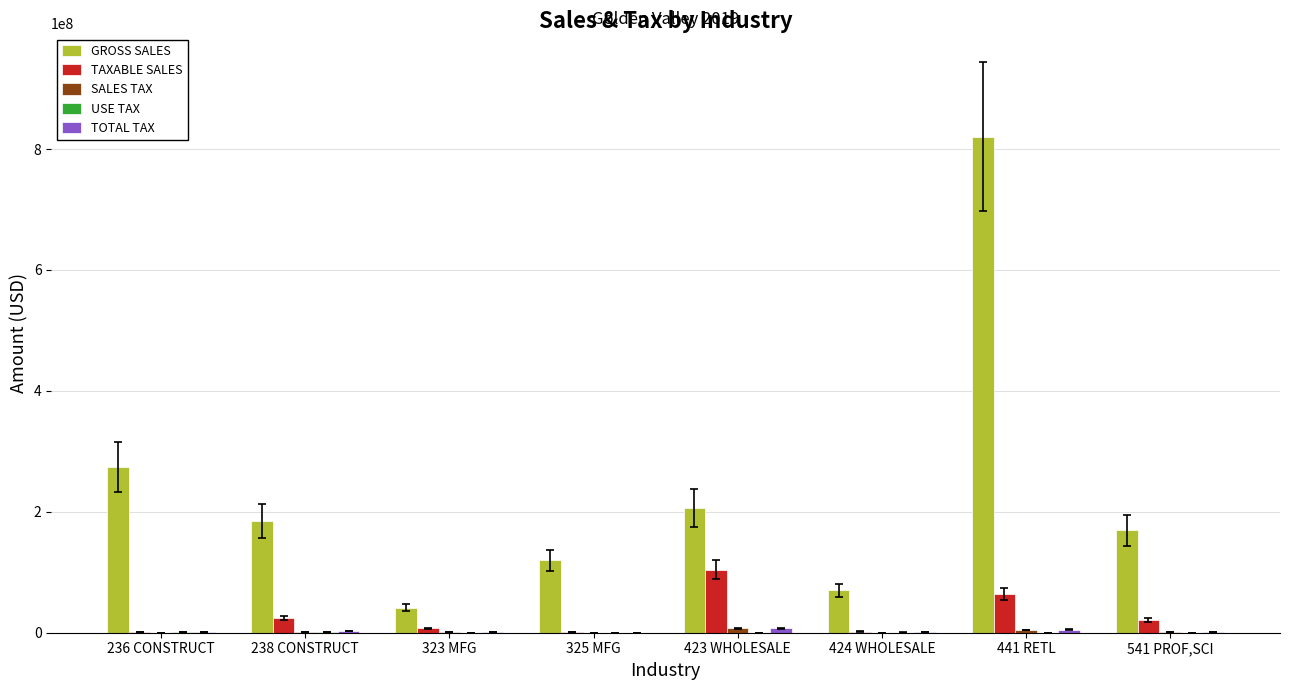

Which series has the largest range (max minus min)?

GROSS SALES